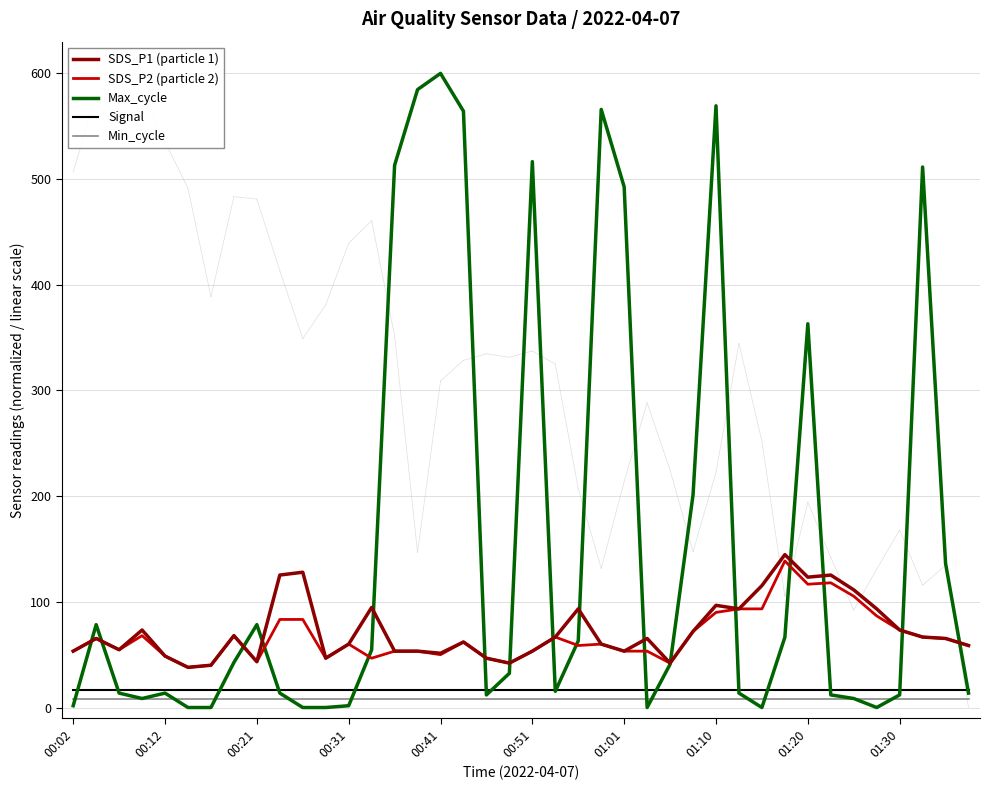

True or false: Min_cycle and Signal cross at least once.

False